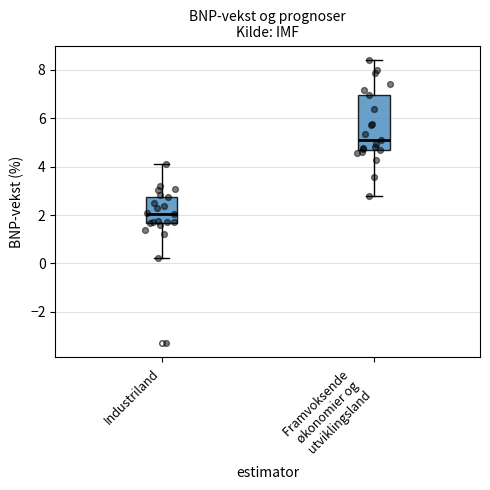

Which box's median line is the lowest?

Industriland